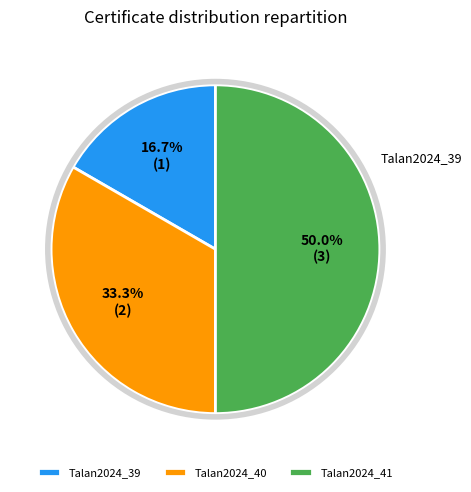

What percentage is NOT represented by Talan2024_41?

50.0%